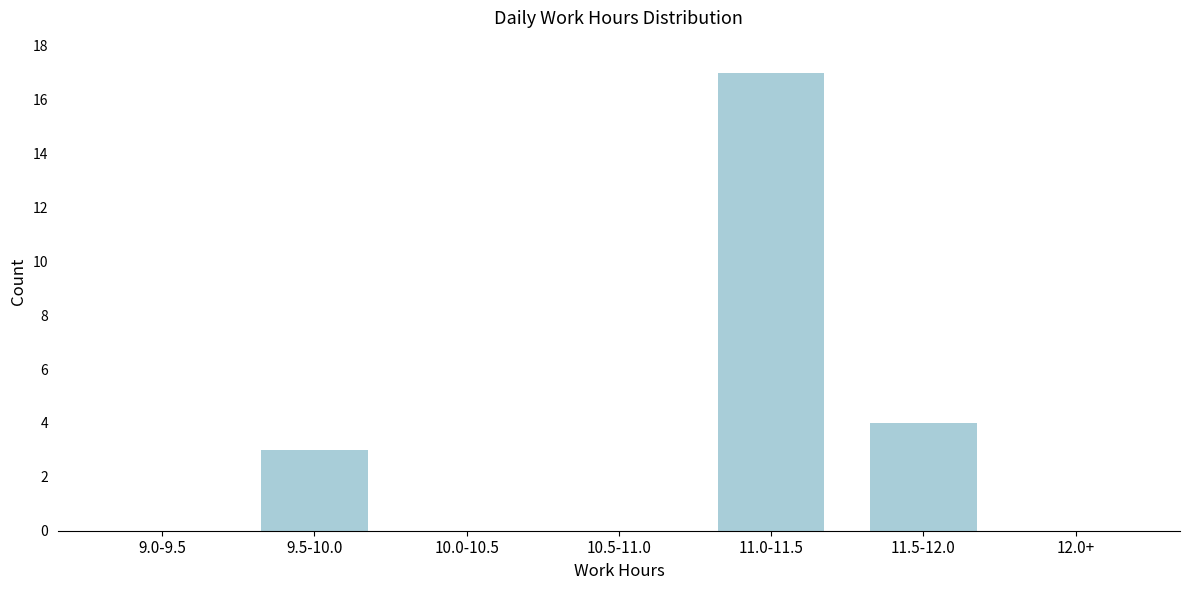

Reading left to right, transcribe all the data shown in this chart.

9.0-9.5=0	9.5-10.0=3	10.0-10.5=0	10.5-11.0=0	11.0-11.5=17	11.5-12.0=4	12.0+=0